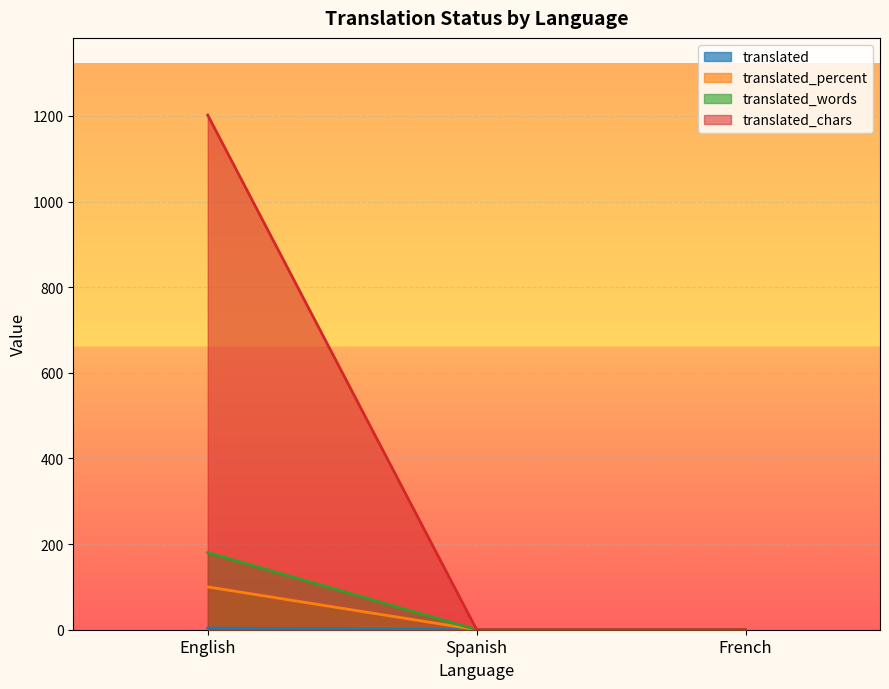

What is the highest value of the translated_percent series?

100